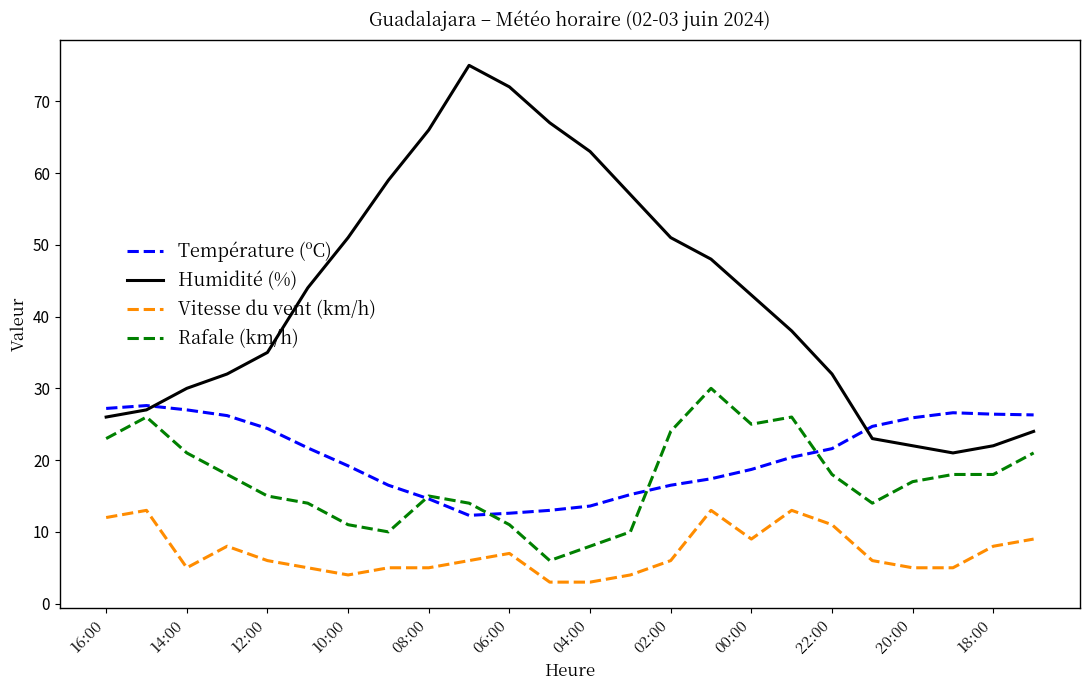

What is the highest value of the Rafale (km/h) series?

30.0